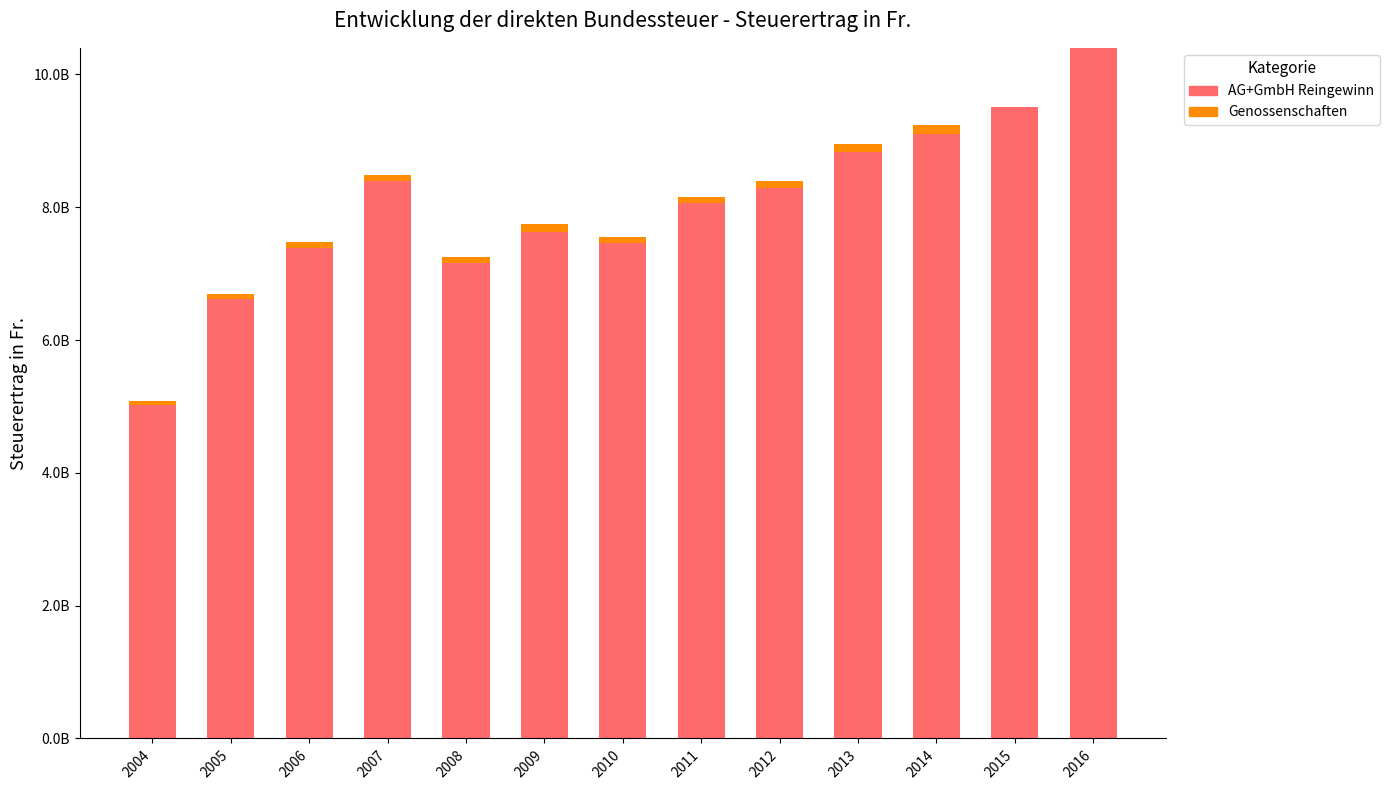

At 2013, list the series in order from largest to smallest.

AG+GmbH Reingewinn, Genossenschaften